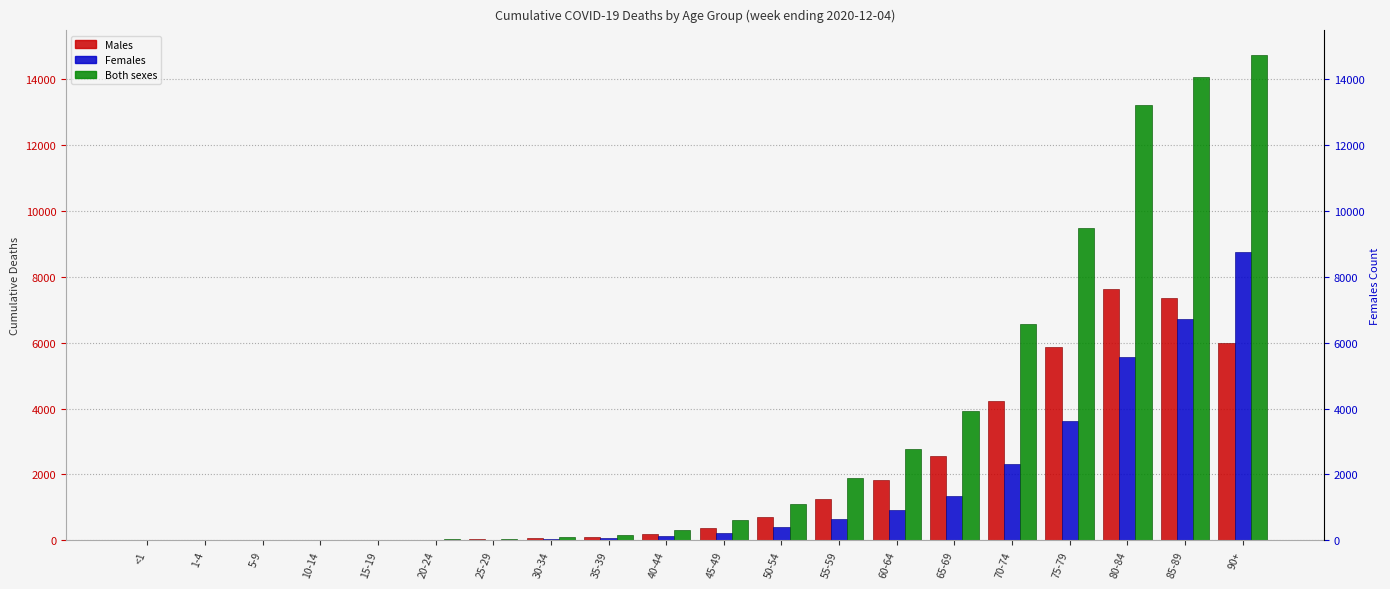

What is the spread (max minus min) of values at 1-4?

1